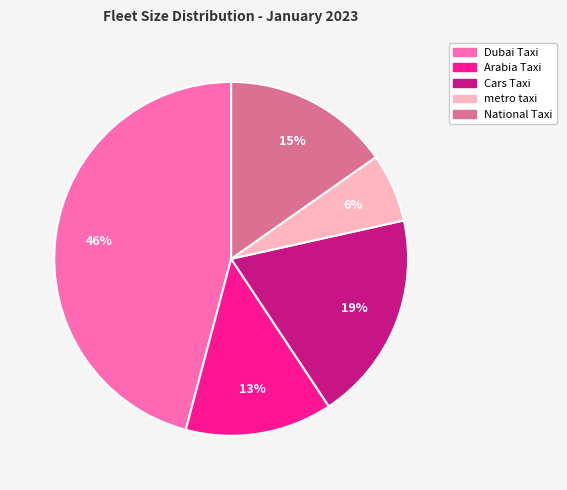

Is it true that National Taxi is 10% of the pie?

False